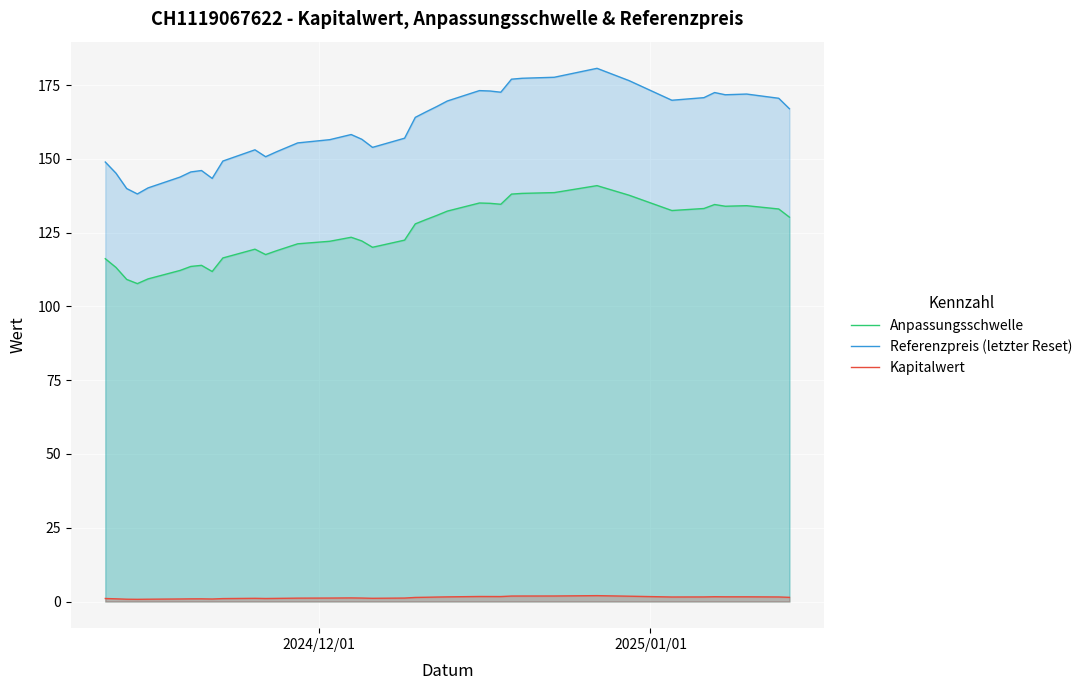

How many lines are shown in the chart?

3